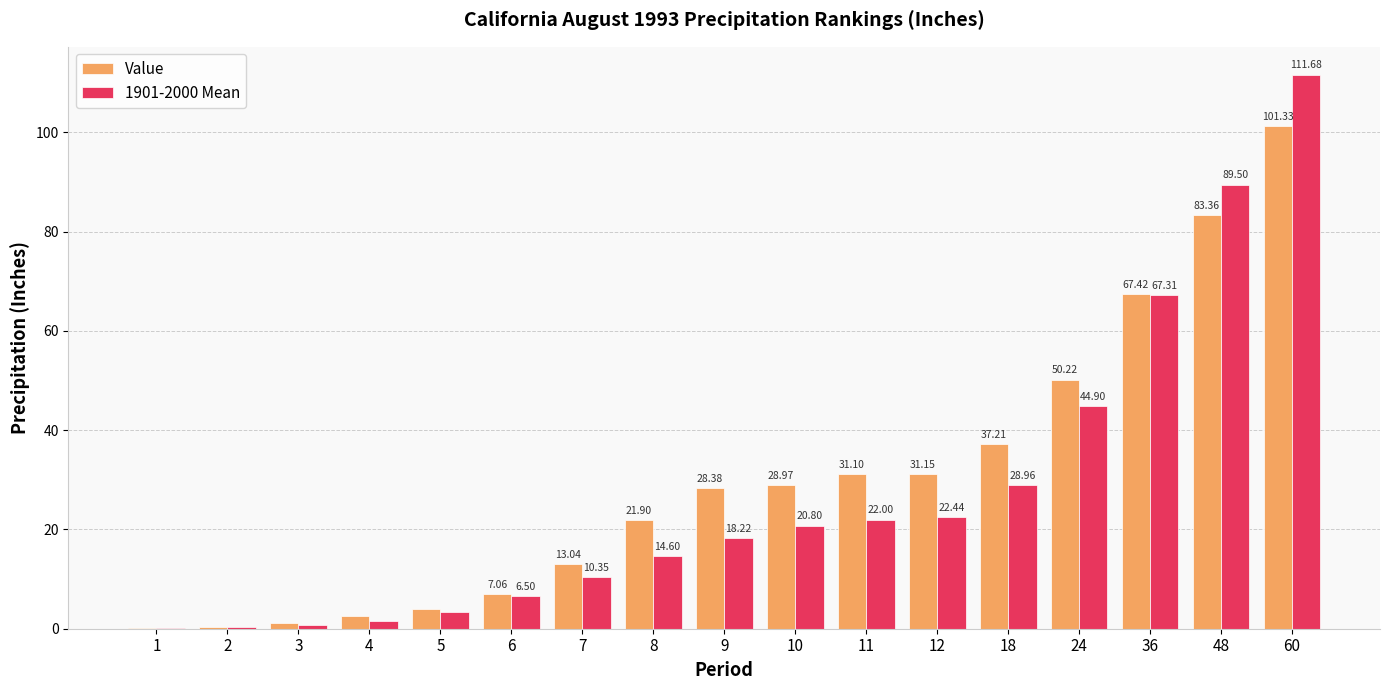

Which series changed the most between 5 and 10?

Value